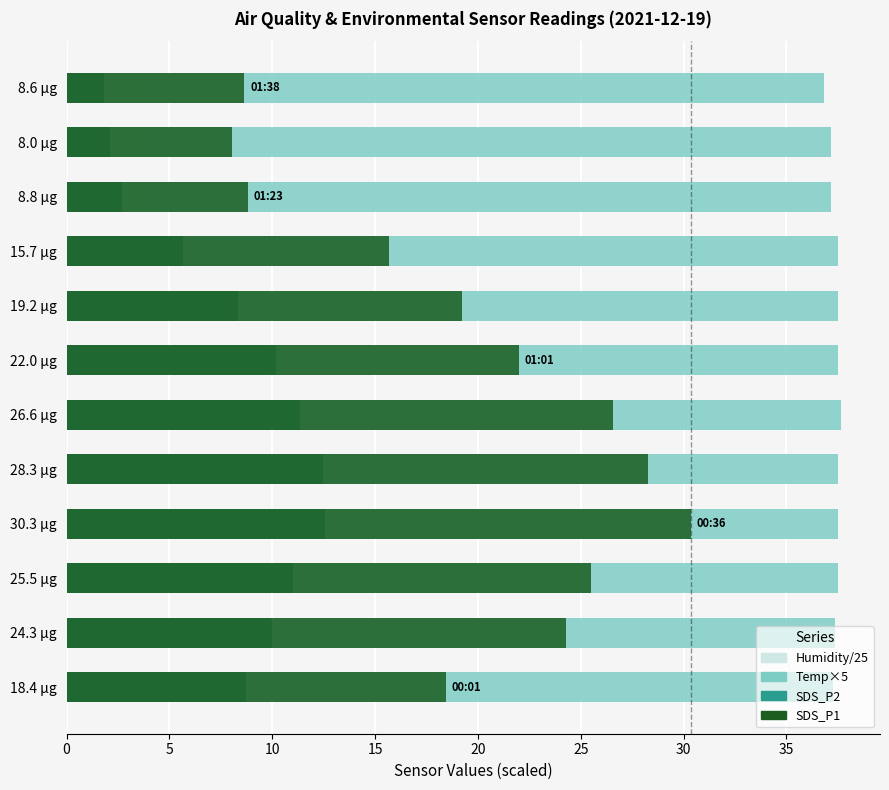

The Humidity/25 series shows 0.4 at 35. True or false?

False